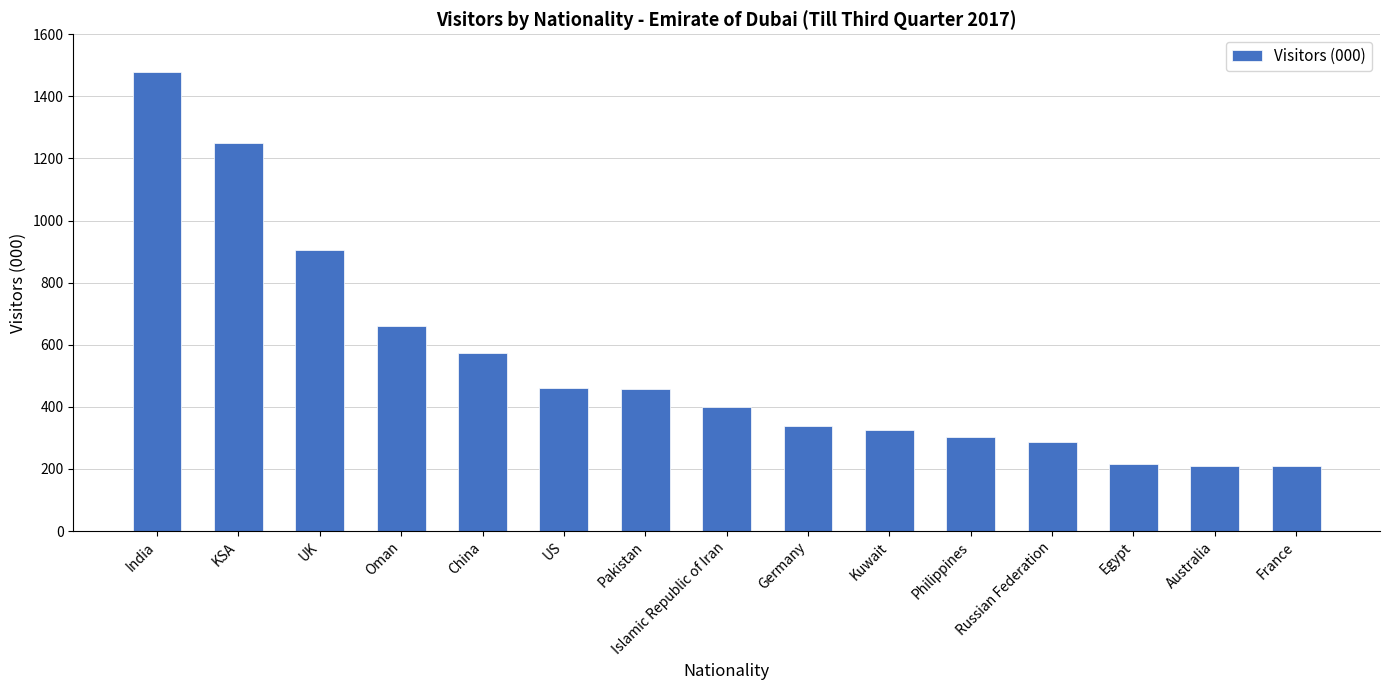

True or false: the data shows 398 at Islamic Republic of Iran.

True